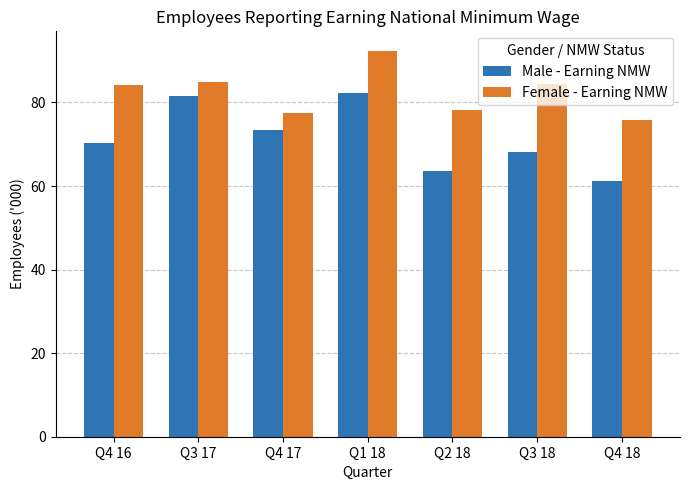

What is the minimum value shown in the chart?

61.3